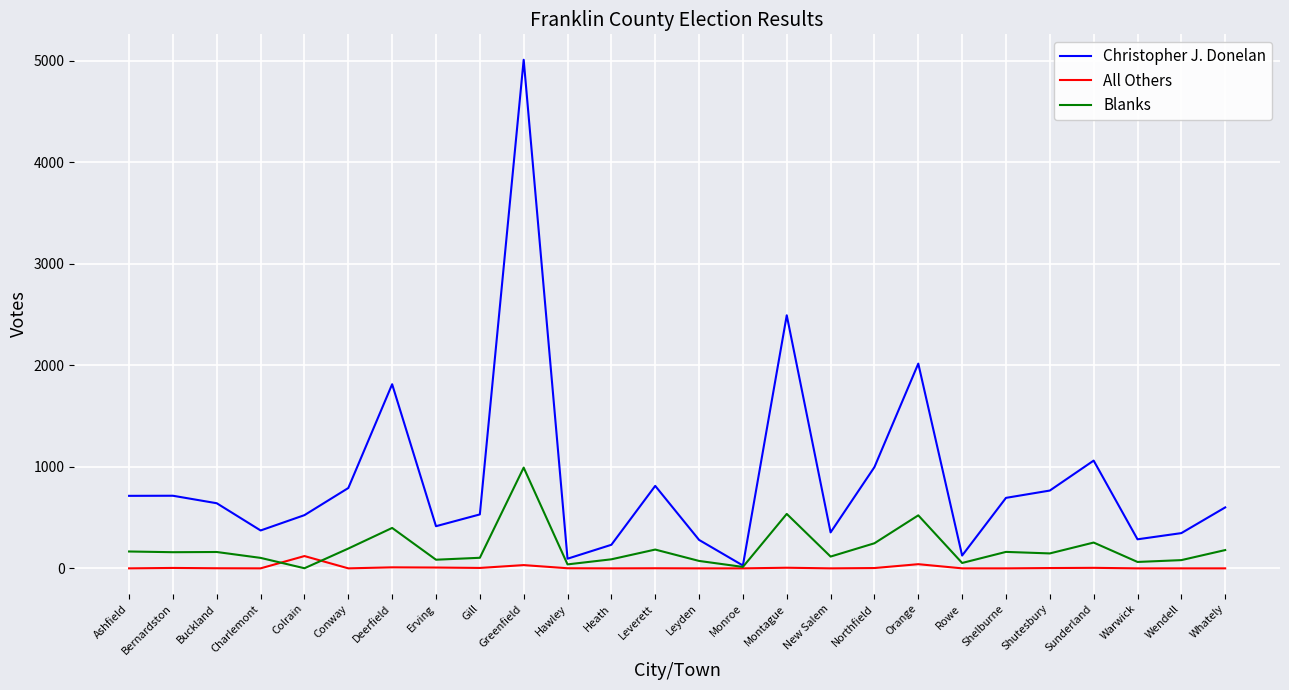

What is the highest value of the All Others series?

121